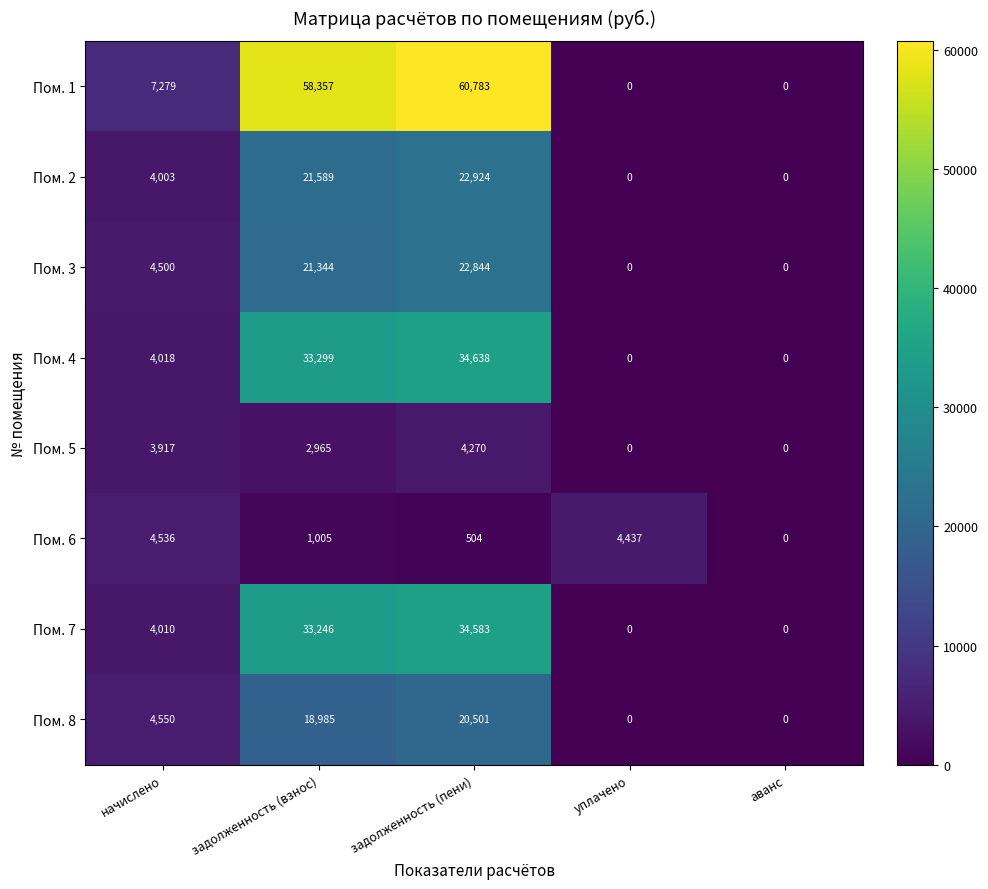

Is it true that Пом. 8 equals 4550 at начислено?

True